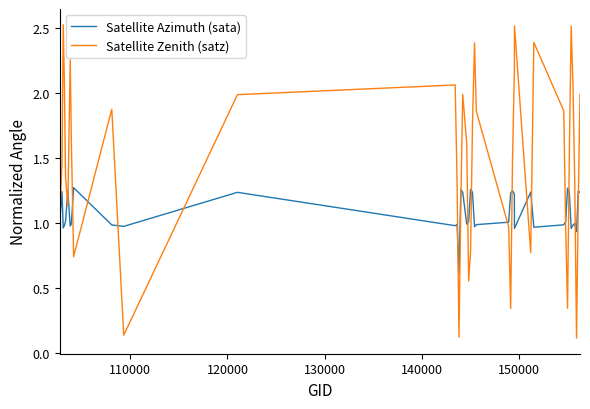

Rank the series by their average value, from highest to lowest.

Satellite Zenith (satz), Satellite Azimuth (sata)